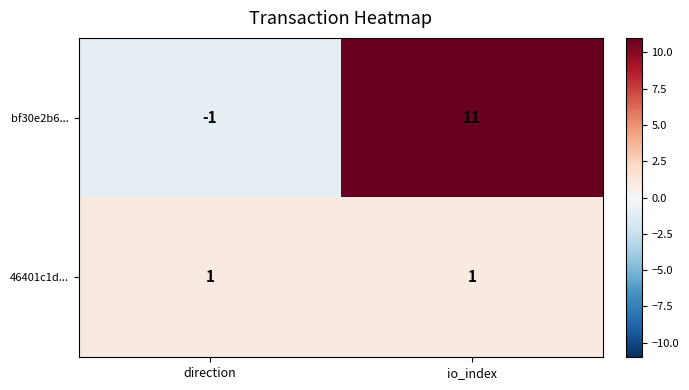

Count the number of data series in this chart.

2